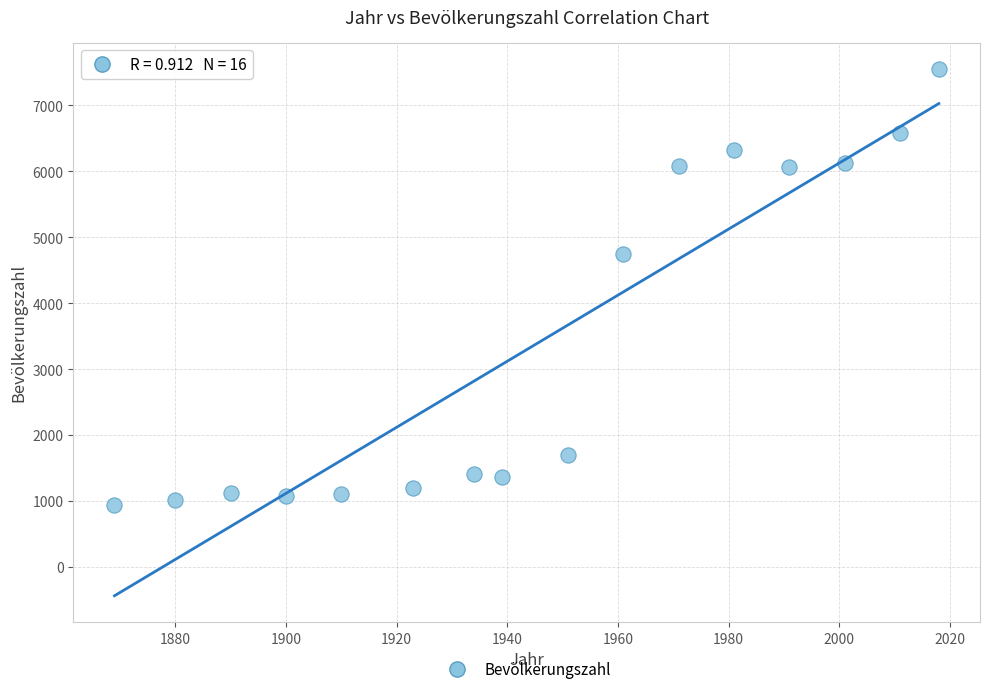

What is the range of X values (max minus min)?

149